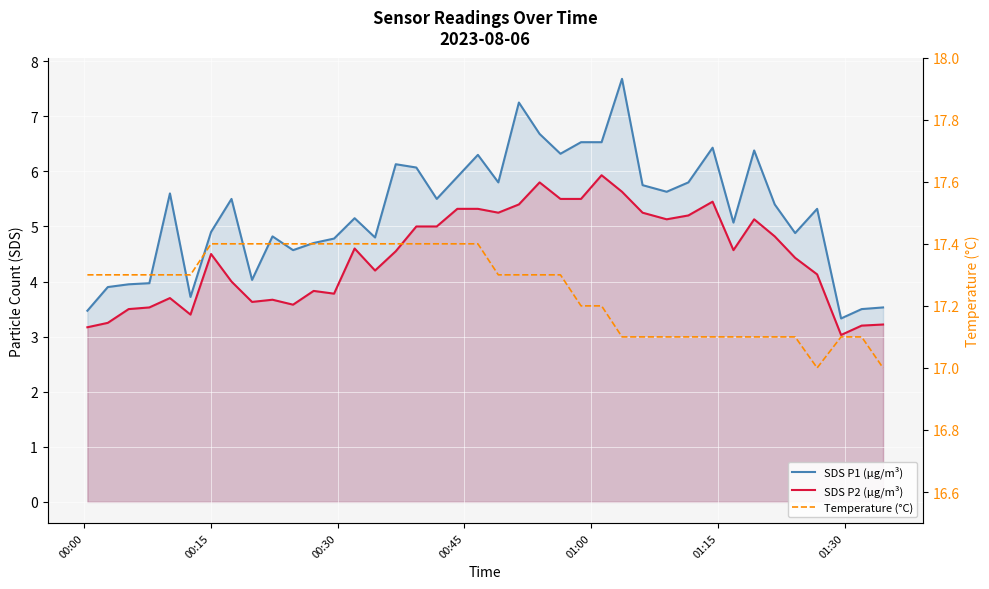

Reading right to left, transcribe all the data shown in this chart.

SDS P1 (µg/m³): 3.5	3.5	3.3	5.3	4.9	5.4	6.4	5.1	6.4	5.8	5.6	5.8	7.7	6.5	6.5	6.3	6.7	7.2	5.8	6.3	5.9	5.5	6.1	6.1	4.8	5.2	4.8	4.7	4.6	4.8	4.0	5.5	4.9	3.7	5.6	4.0	4.0	3.9	3.5
SDS P2 (µg/m³): 3.2	3.2	3.0	4.1	4.4	4.8	5.1	4.6	5.5	5.2	5.1	5.2	5.6	5.9	5.5	5.5	5.8	5.4	5.2	5.3	5.3	5.0	5.0	4.5	4.2	4.6	3.8	3.8	3.6	3.7	3.6	4.0	4.5	3.4	3.7	3.5	3.5	3.2	3.2
Temperature (°C): 17.0	17.1	17.1	17.0	17.1	17.1	17.1	17.1	17.1	17.1	17.1	17.1	17.1	17.2	17.2	17.3	17.3	17.3	17.3	17.4	17.4	17.4	17.4	17.4	17.4	17.4	17.4	17.4	17.4	17.4	17.4	17.4	17.4	17.3	17.3	17.3	17.3	17.3	17.3